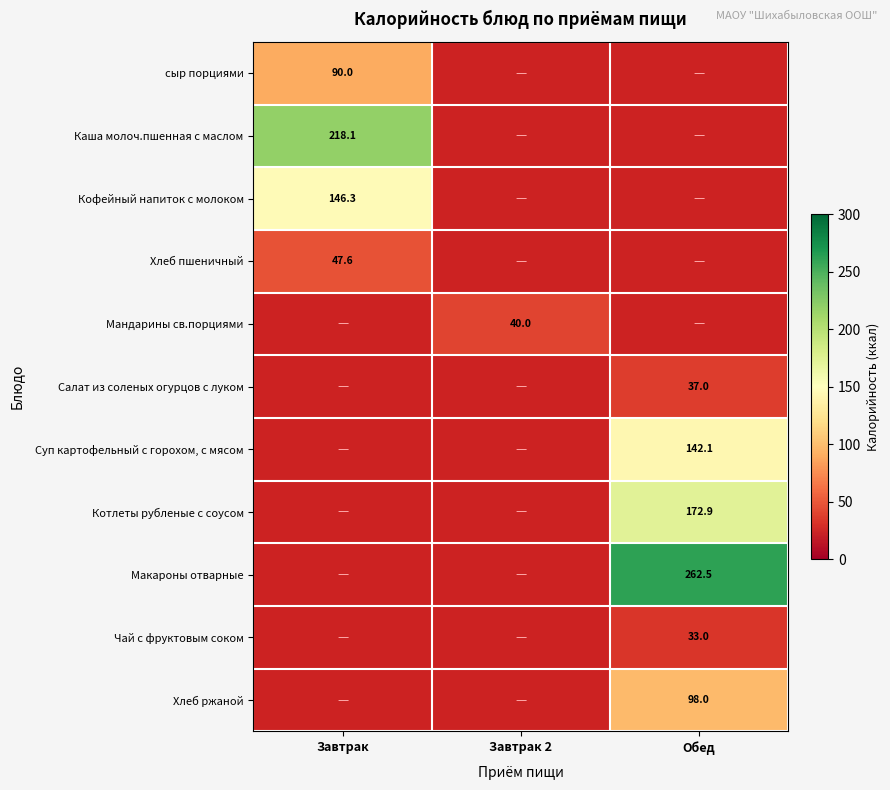

The value of Макароны отварные at Обед is 151.1. True or false?

False